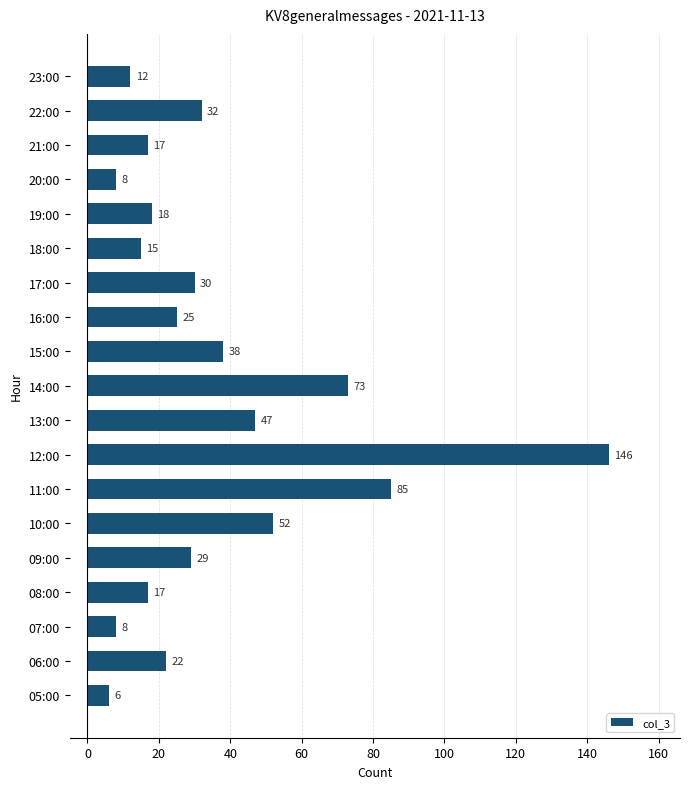

Which has a higher value, 09:00 or 20:00?

09:00